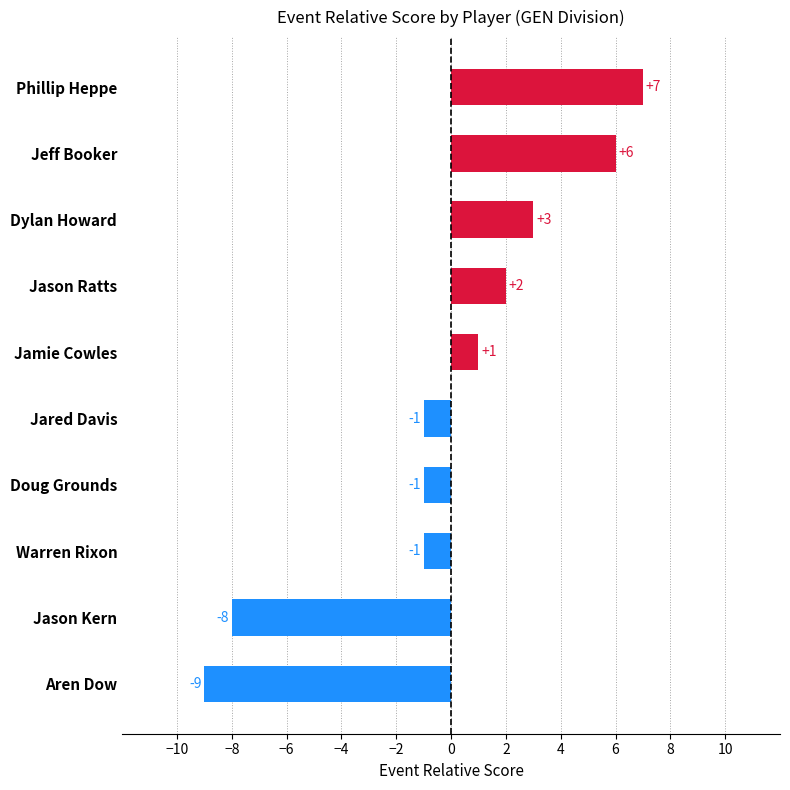

What is the label of the 6th bar from the bottom?

Jamie Cowles